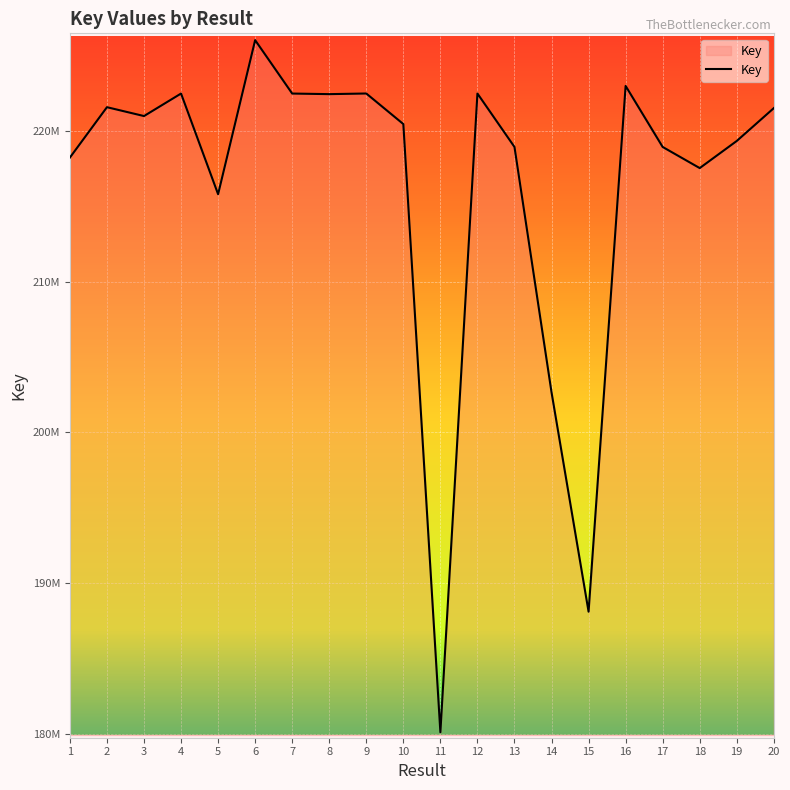

True or false: the data shows 222495755 at 12.

True